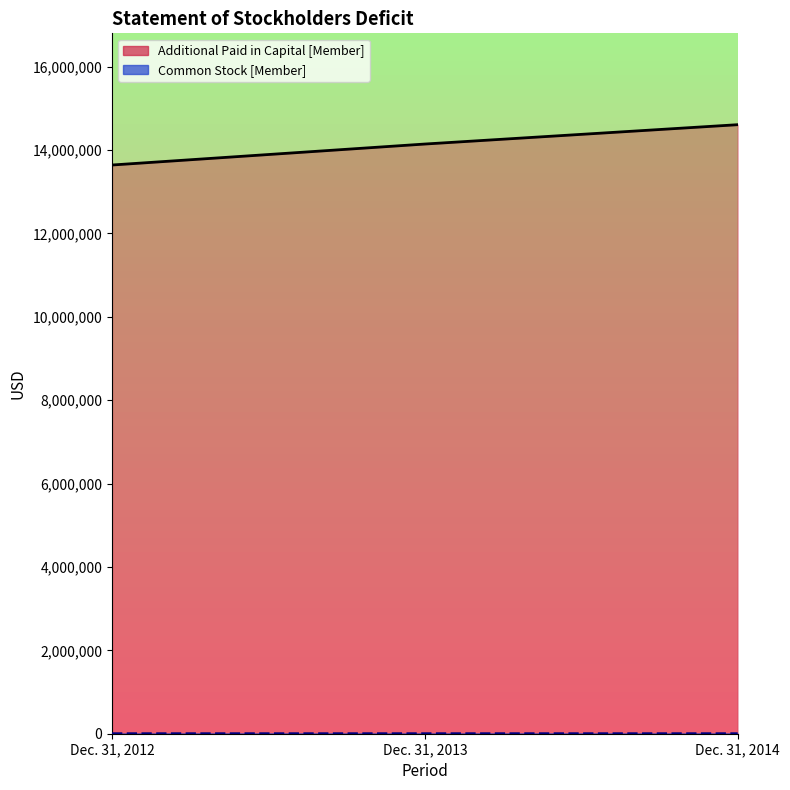

What are all the series names shown in the legend?

Common Stock [Member], Additional Paid in Capital [Member]